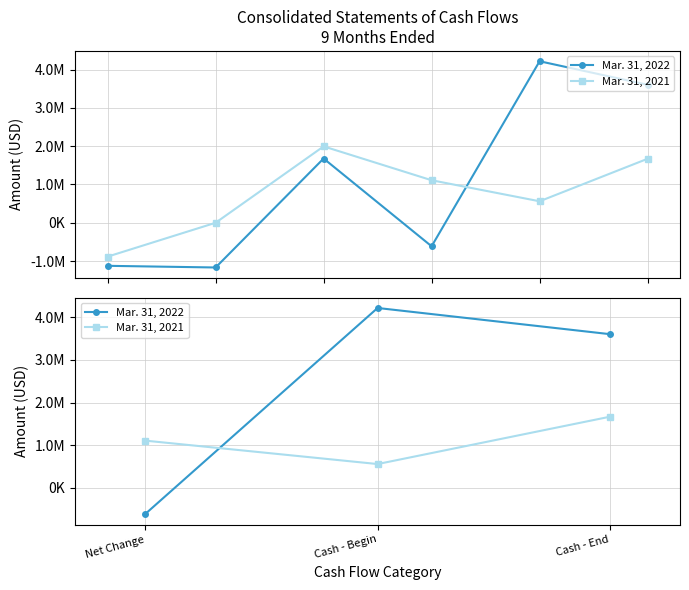

What is the difference between the highest and lowest values at Cash - Begin?

3655493